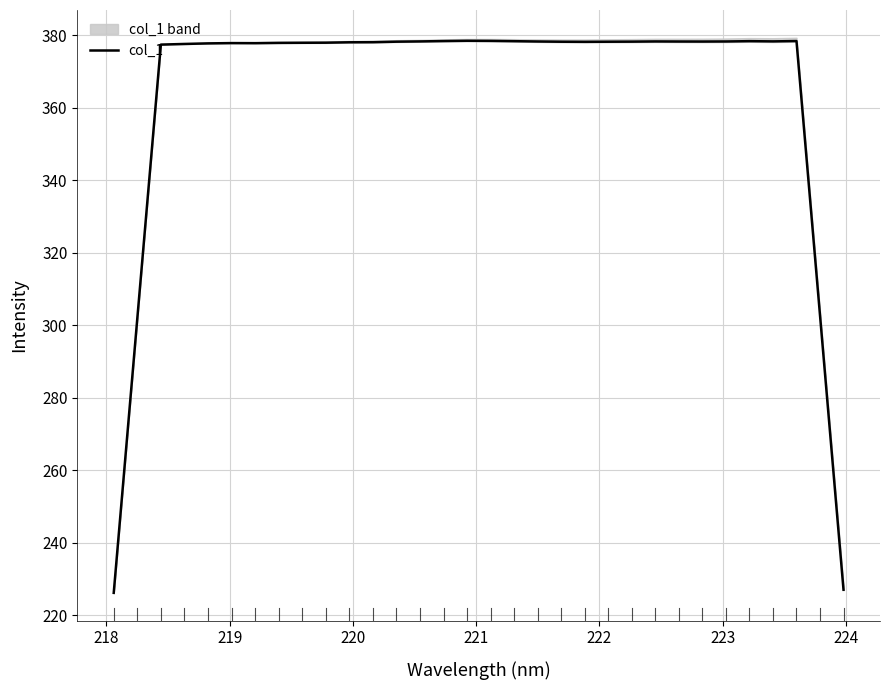

Does the chart display data point markers on the line(s)?

No